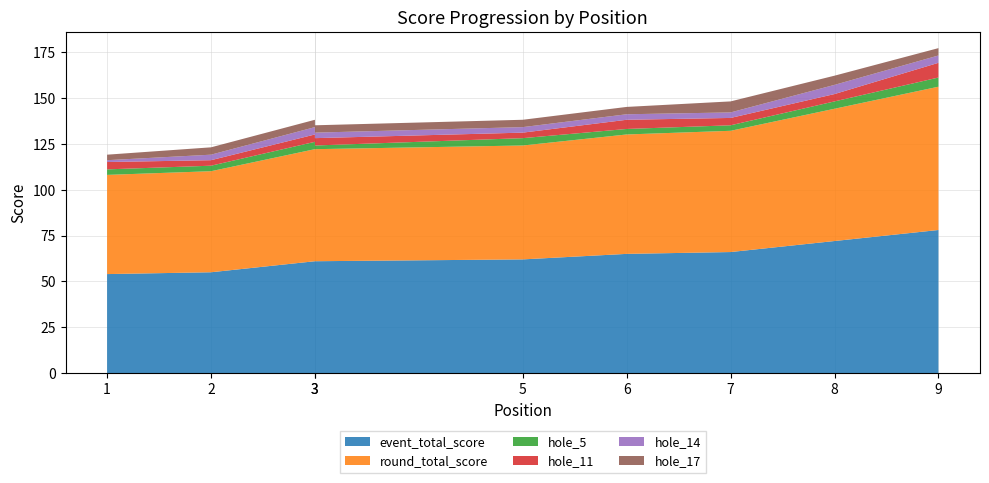

Reading right to left, transcribe all the data shown in this chart.

event_total_score: 78	72	66	65	62	61	61	55	54
round_total_score: 78	72	66	65	62	61	61	55	54
hole_5: 5	4	3	3	4	2	4	3	3
hole_11: 8	4	4	5	3	4	4	3	4
hole_14: 4	5	3	3	3	3	4	3	1
hole_17: 4	5	6	4	4	4	4	4	3